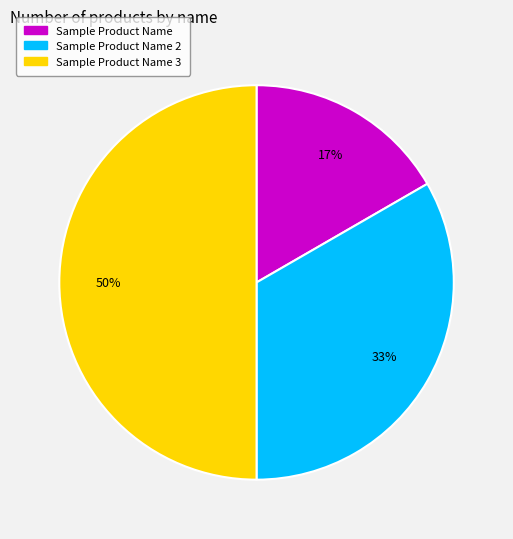

Is it true that Sample Product Name 3 is 38% of the pie?

False